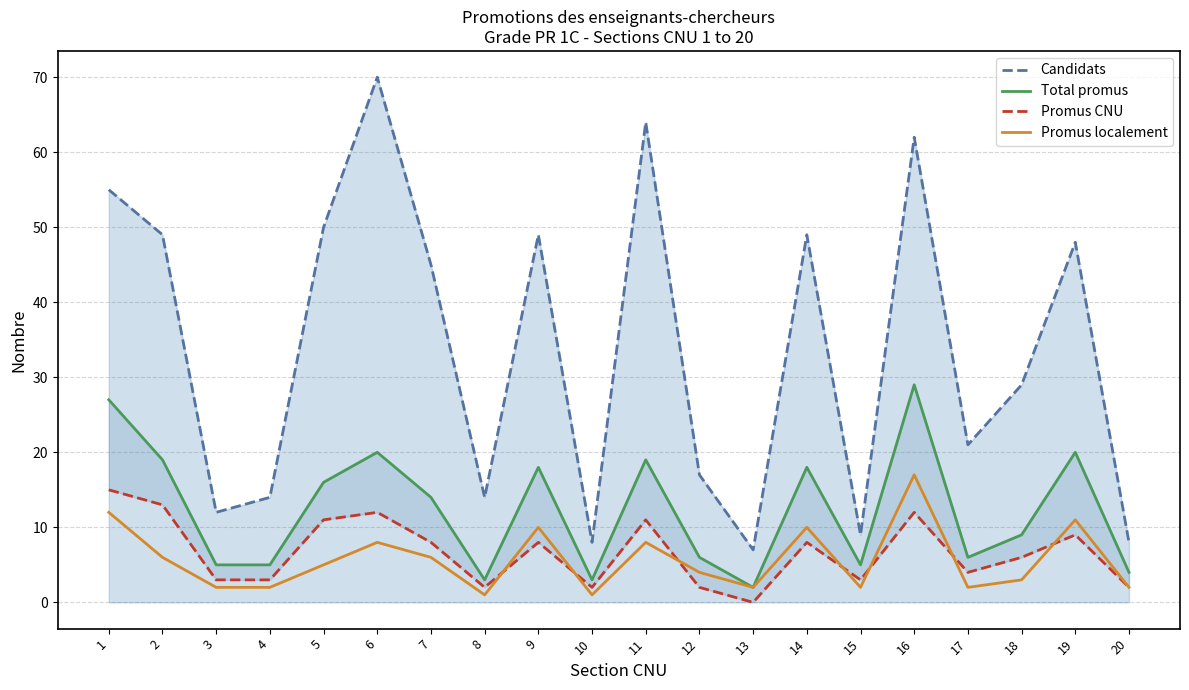

Reading left to right, extract all data points from this chart.

Candidats: 55	49	12	14	50	70	45	14	49	8	64	17	7	49	9	62	21	29	48	8
Total promus: 27	19	5	5	16	20	14	3	18	3	19	6	2	18	5	29	6	9	20	4
Promus CNU: 15	13	3	3	11	12	8	2	8	2	11	2	0	8	3	12	4	6	9	2
Promus localement: 12	6	2	2	5	8	6	1	10	1	8	4	2	10	2	17	2	3	11	2